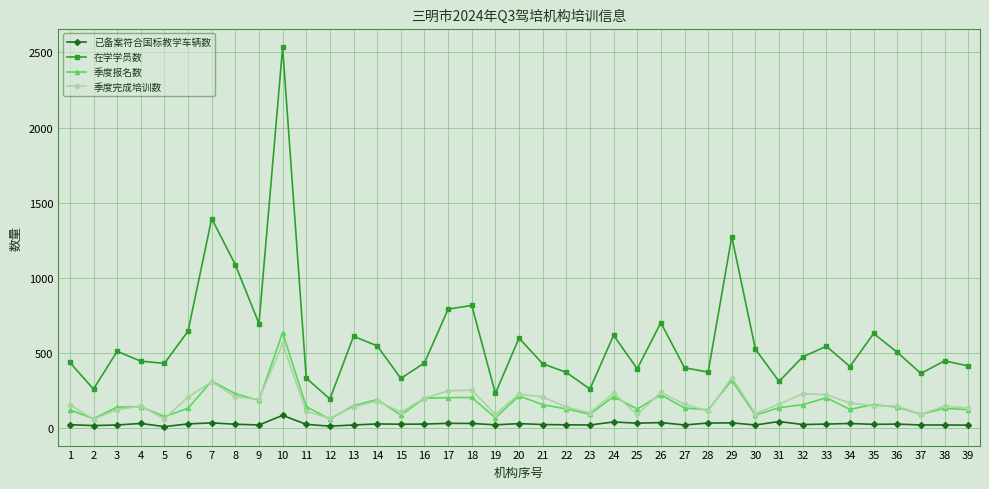

The value of 季度报名数 at 18 is 203. True or false?

True